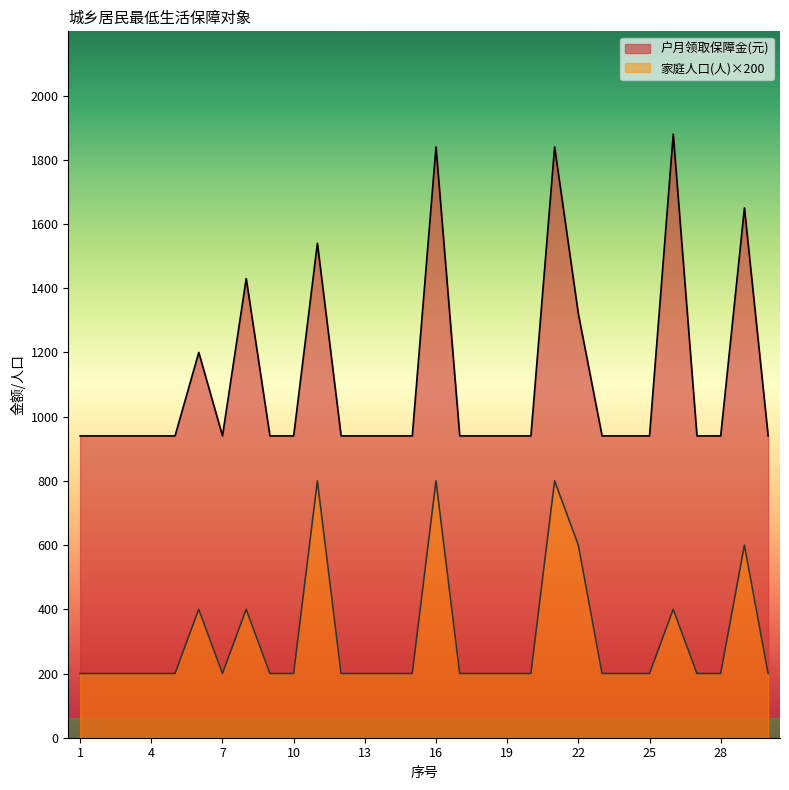

Which label corresponds to the largest value in the chart?

26